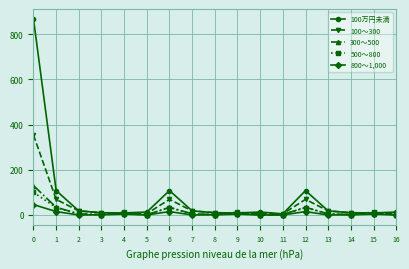

True or false: 300～500 has a value of 41 at 0.

False